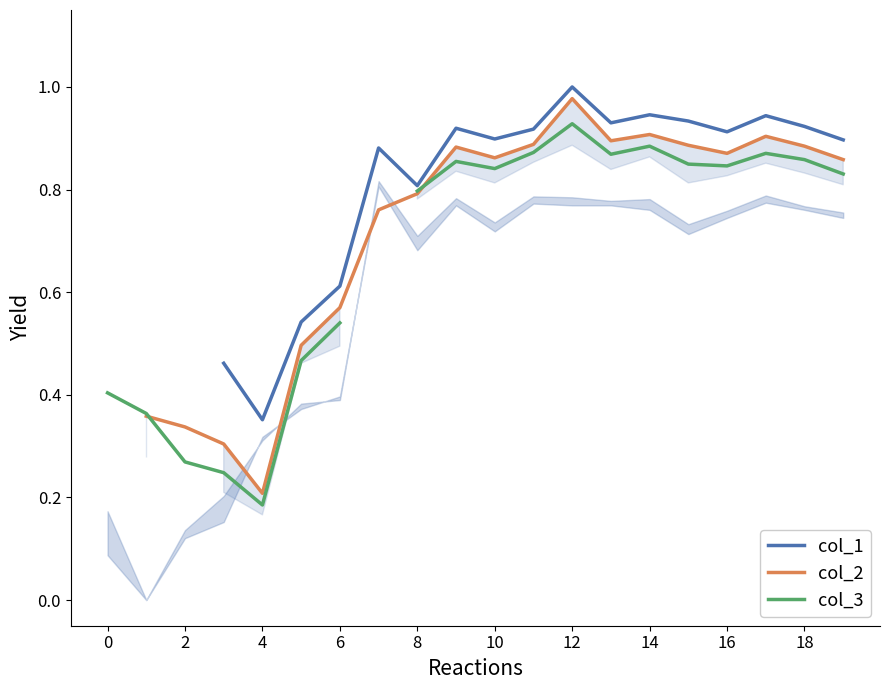

What is the difference between the maximum and minimum values in the col_3 series?

0.7